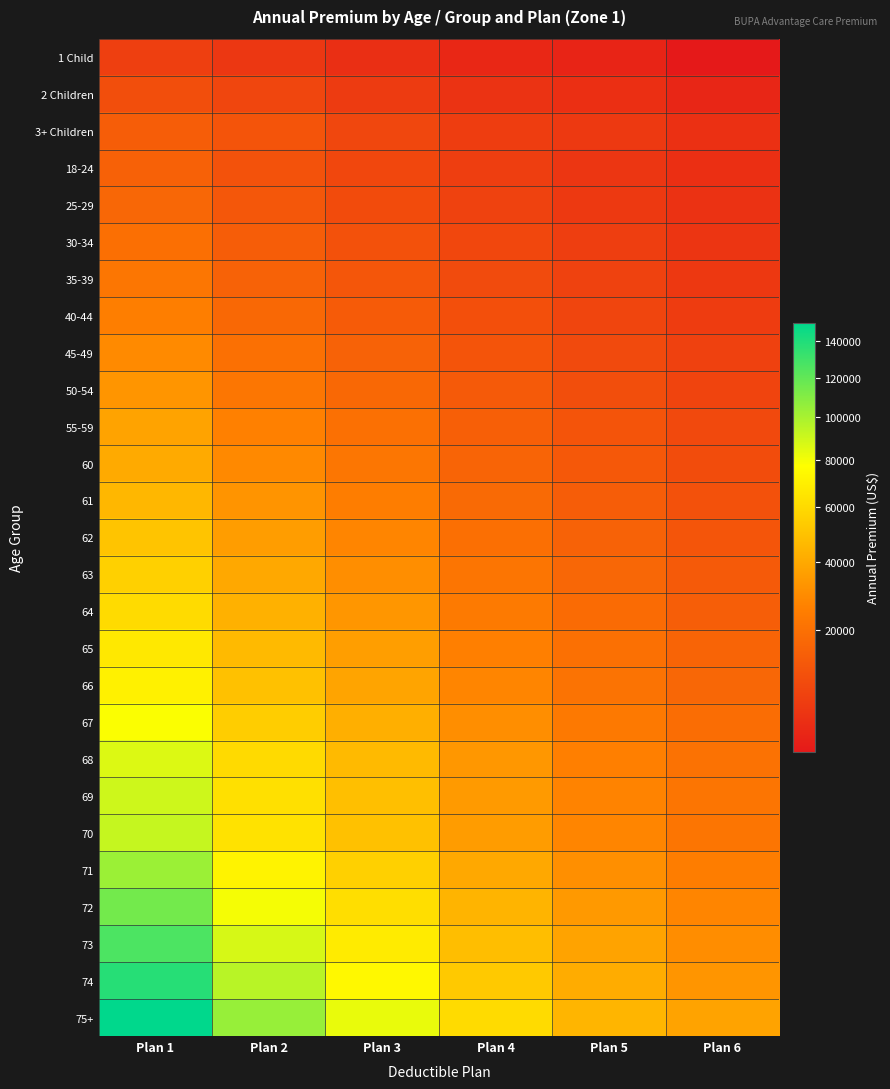

List the series in order of their peak value, lowest first.

1 Child, 2 Children, 3+ Children, 18-24, 25-29, 30-34, 35-39, 40-44, 45-49, 50-54, 55-59, 60, 61, 62, 63, 64, 65, 66, 67, 68, 69, 70, 71, 72, 73, 74, 75+